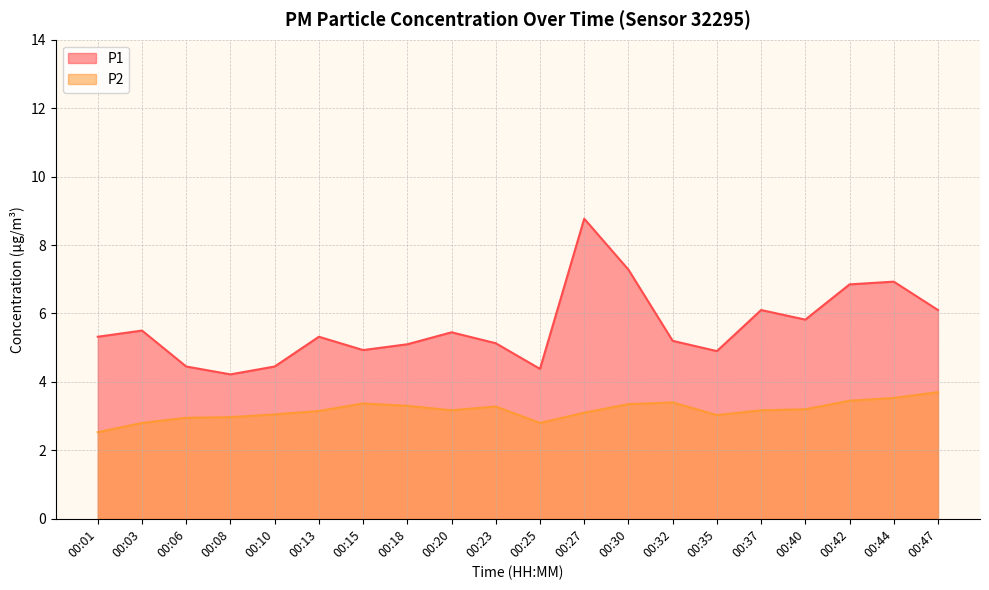

Is it true that P2 equals 4.6 at 00:13?

False